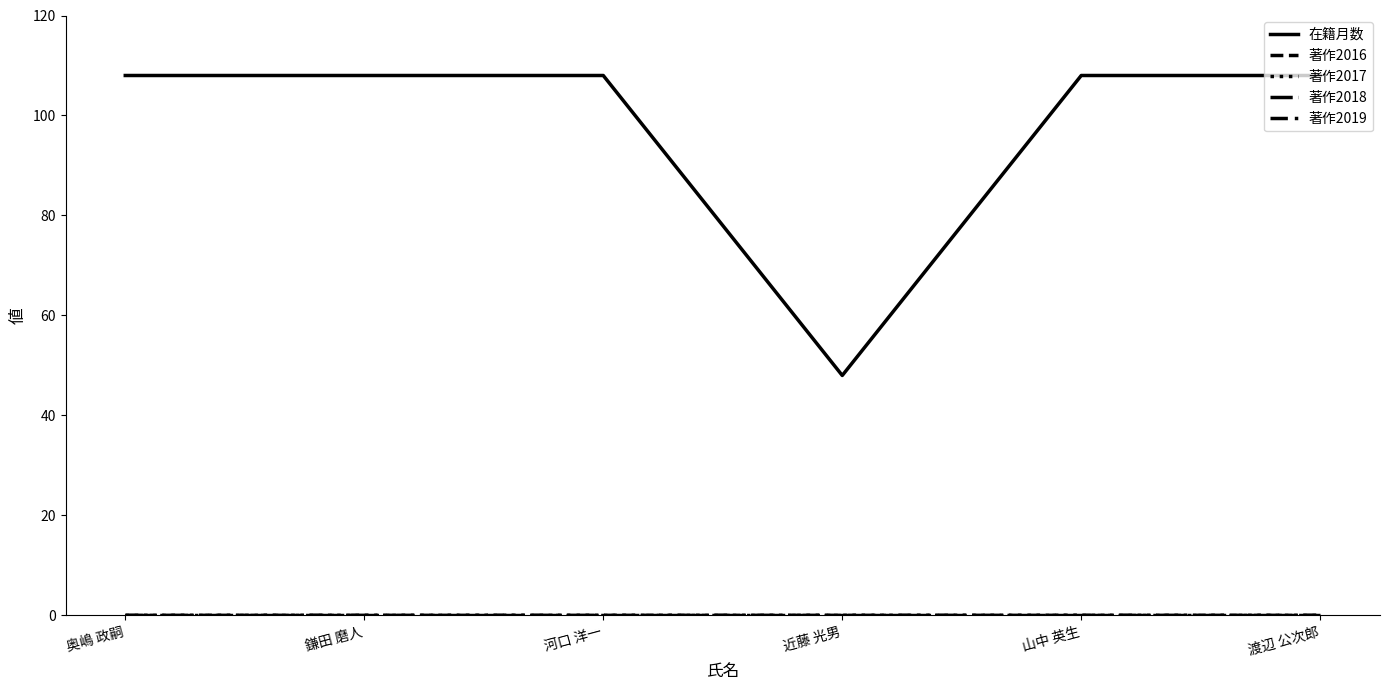

Which has a higher value, 鎌田 磨人 or 河口 洋一?

鎌田 磨人